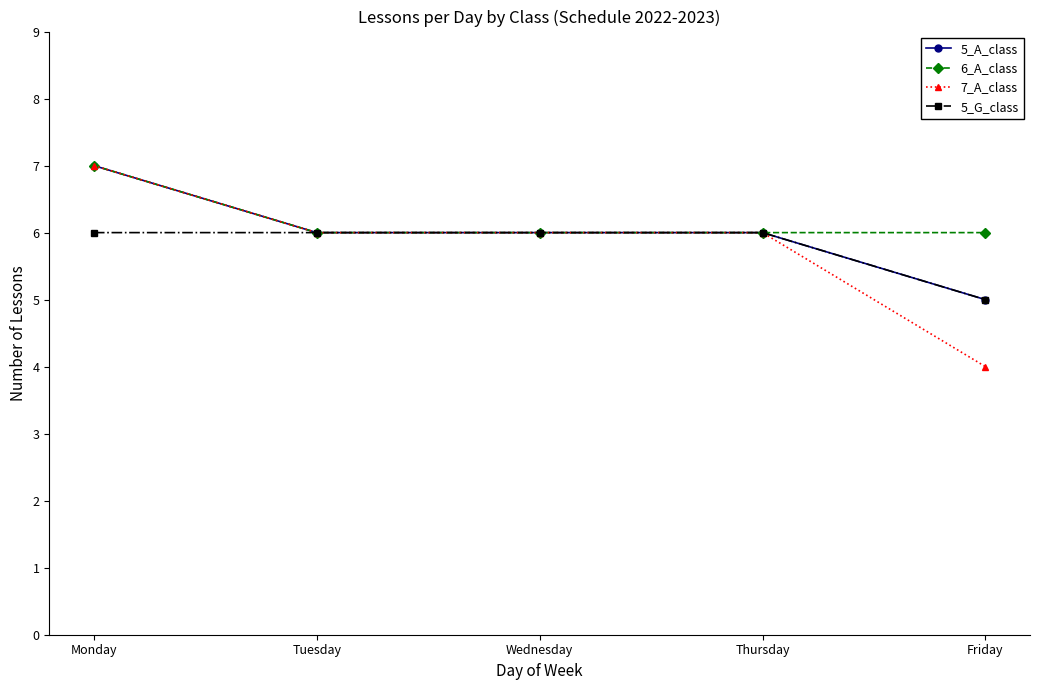

What is the difference between the maximum and minimum values in the 5_A_class series?

2